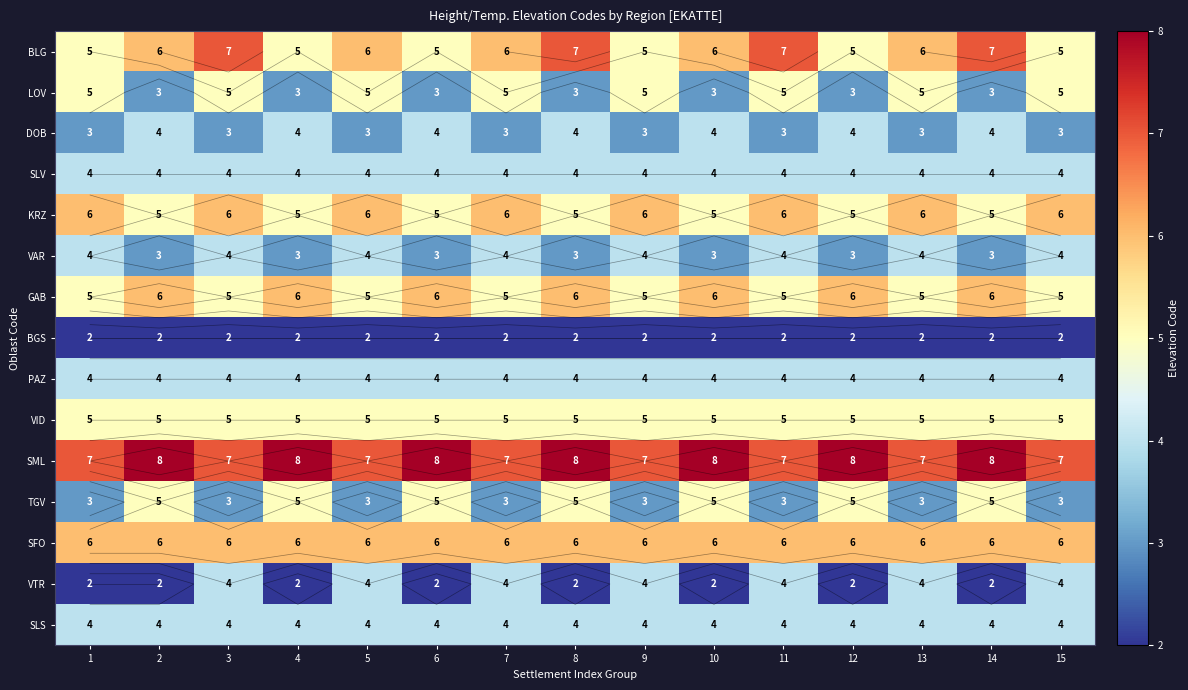

What is the difference between the GAB values at 2 and 3?

1